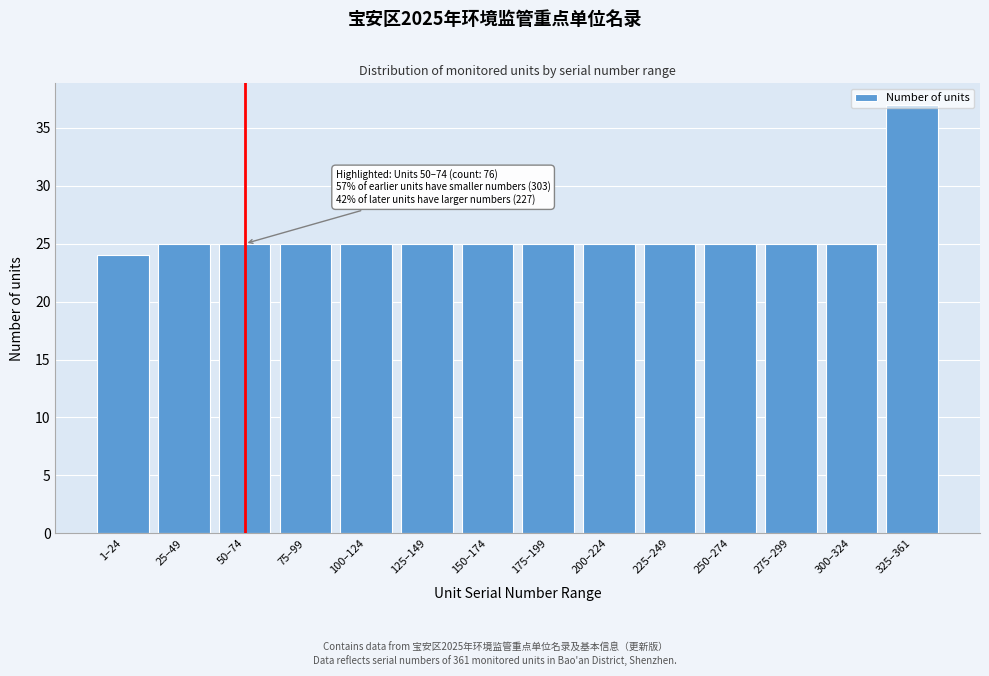

What is the value of the 3rd bar from the left?

25